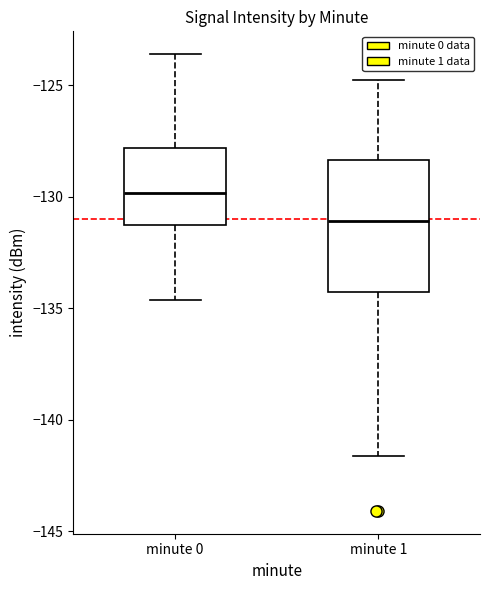

Which box is the tallest, from its lower edge to its upper edge?

minute 1